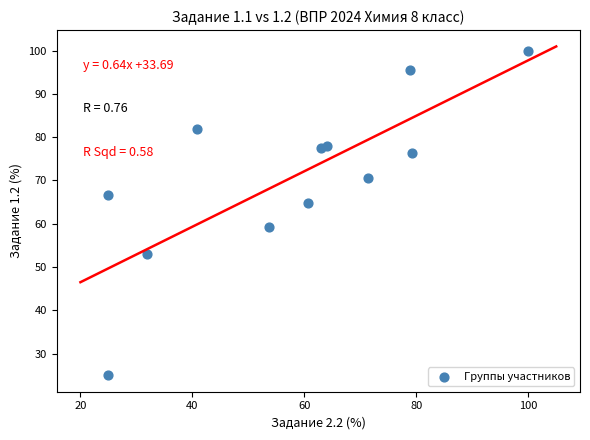

What is the range of X values (max minus min)?

75.0